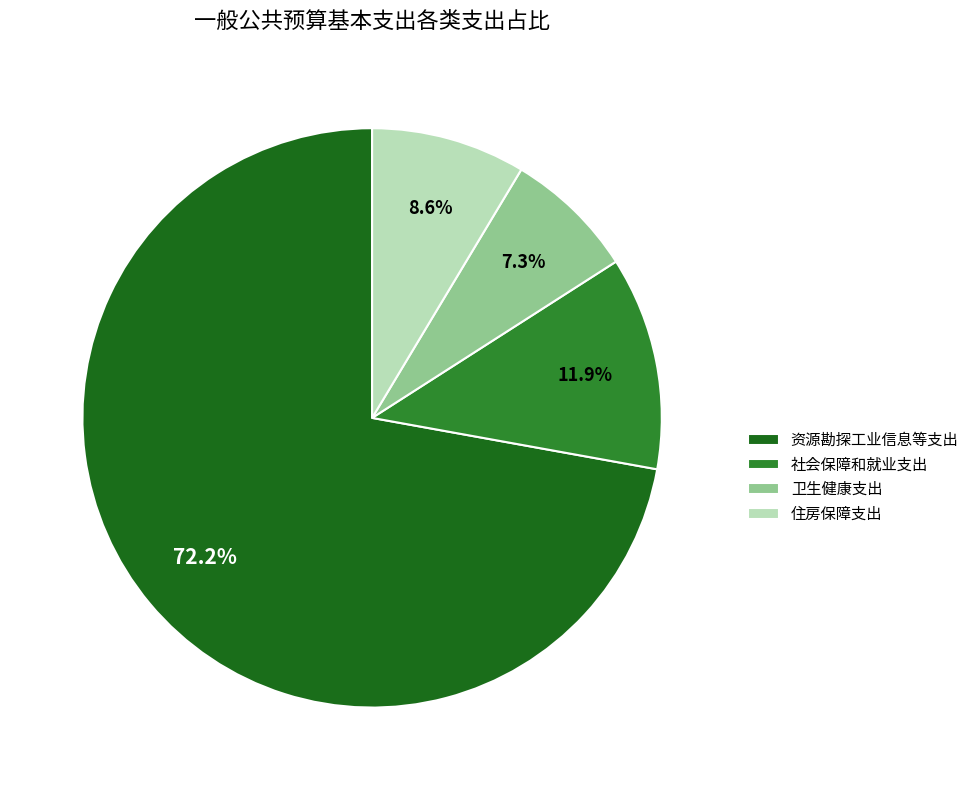

What percentage is NOT represented by 资源勘探工业信息等支出?

27.8%